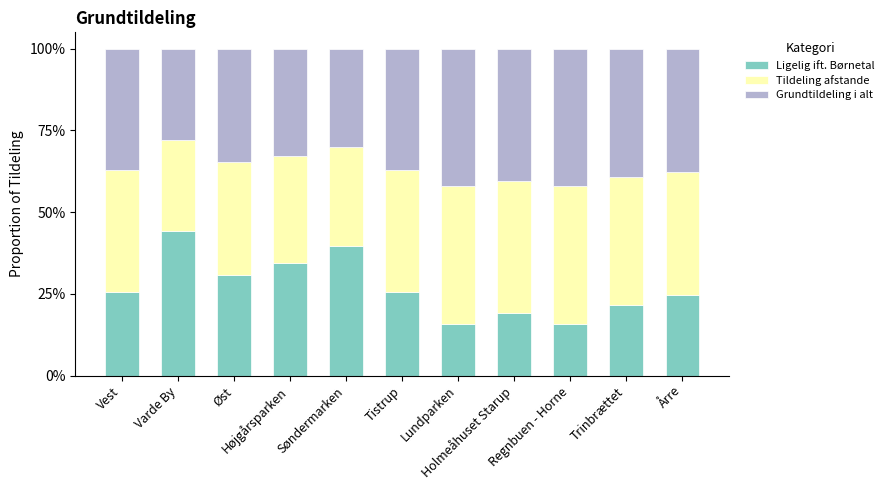

What is the difference between the second highest and second lowest values in the Ligelig ift. Børnetal series?

23.9